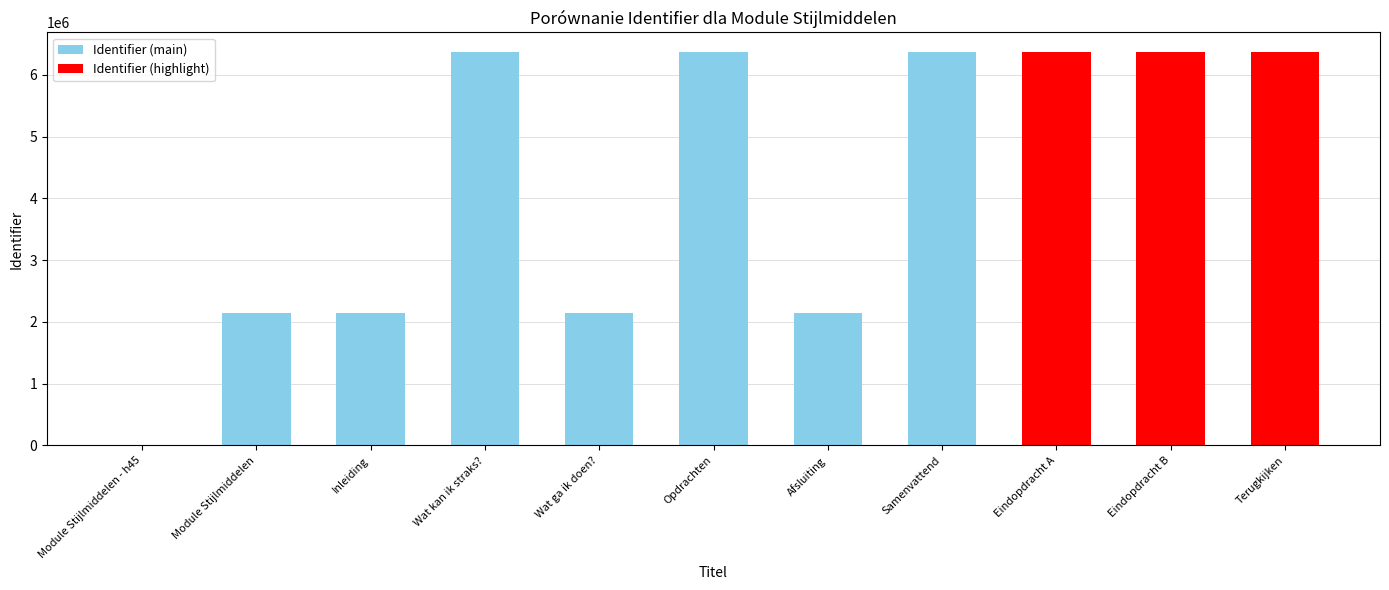

What is the average value?

4252766